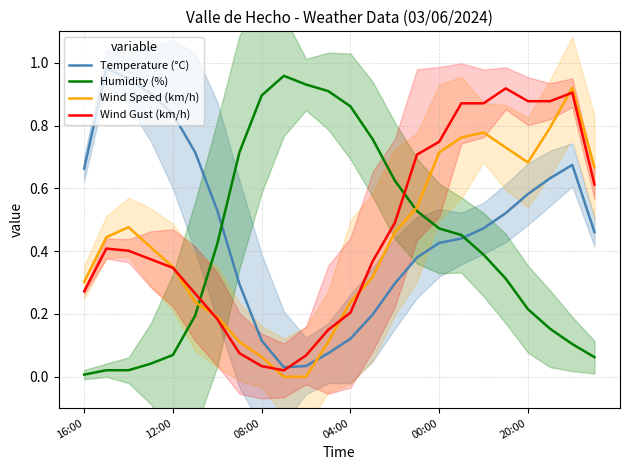

What are all the series names shown in the legend?

Temperature (°C), Humidity (%), Wind Speed (km/h), Wind Gust (km/h)